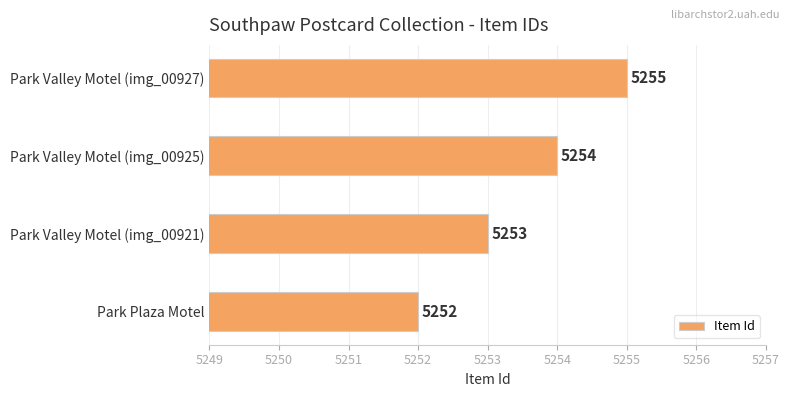

Is it true that the value at Park Valley Motel (img_00925) is 5254?

True